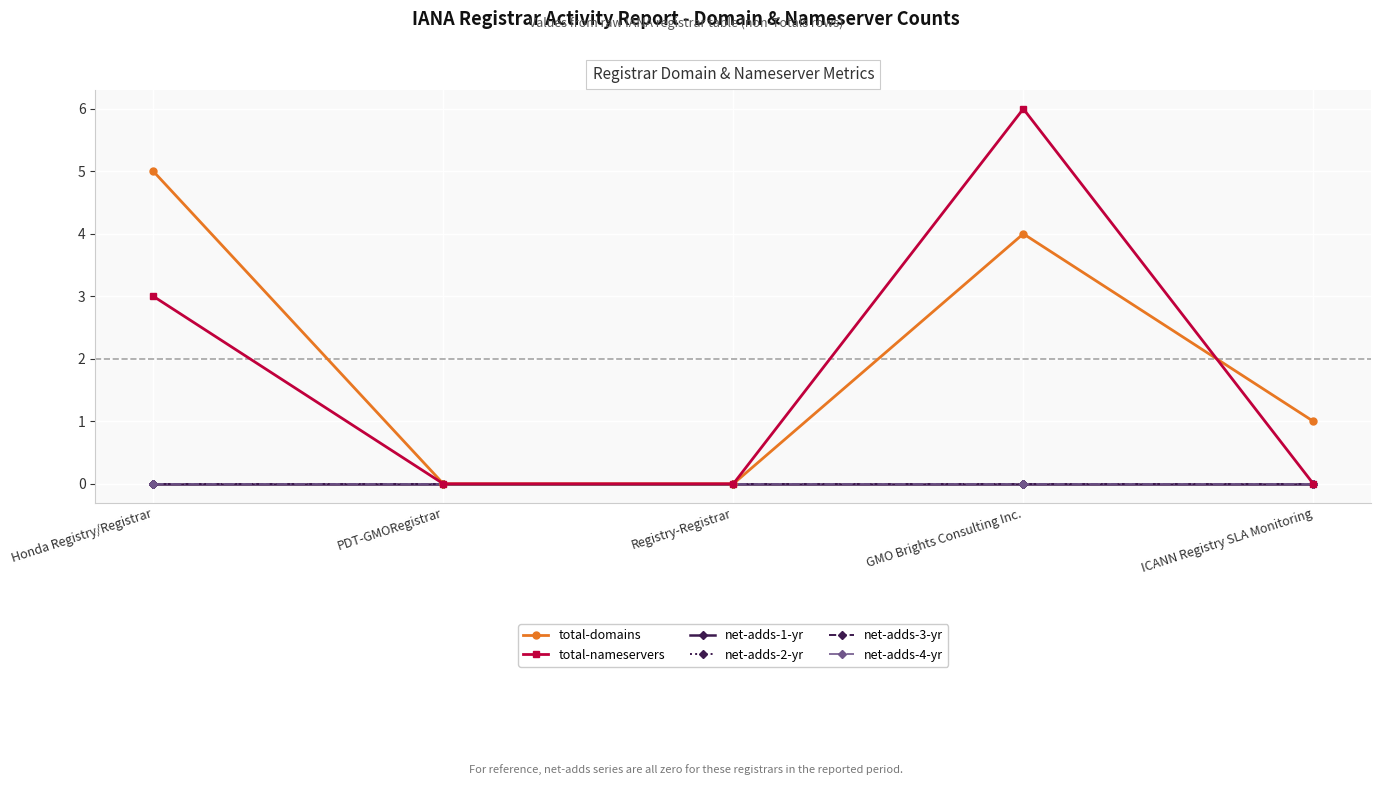

What is the greatest value displayed?

6